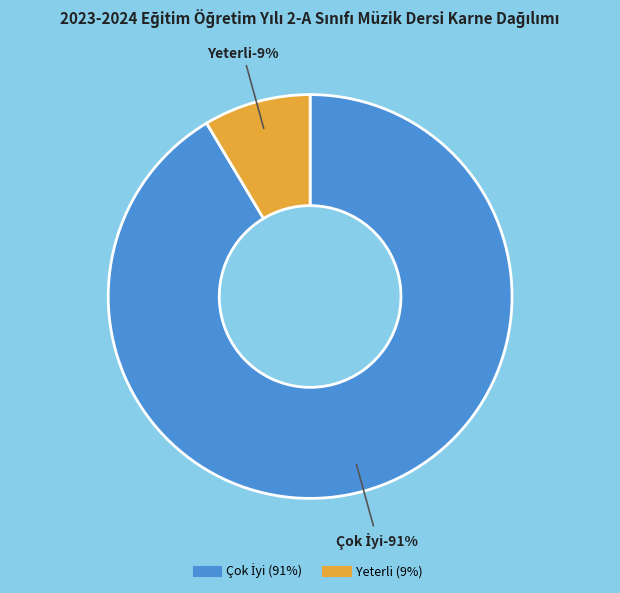

What percentage is NOT represented by Yeterli?

91.4%